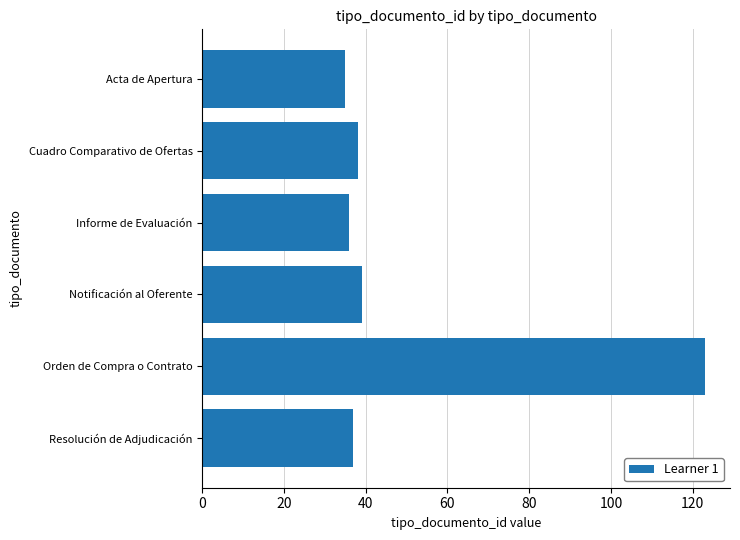

Approximately how many times larger is the value at Resolución de Adjudicación compared to Orden de Compra o Contrato?

0.3